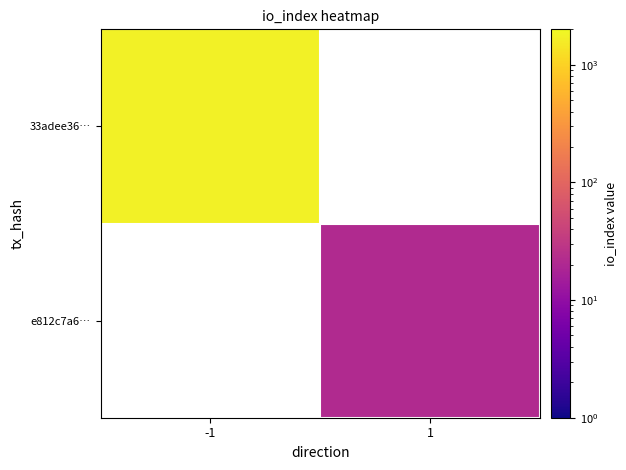

At which category does the chart reach its minimum across all series?

1